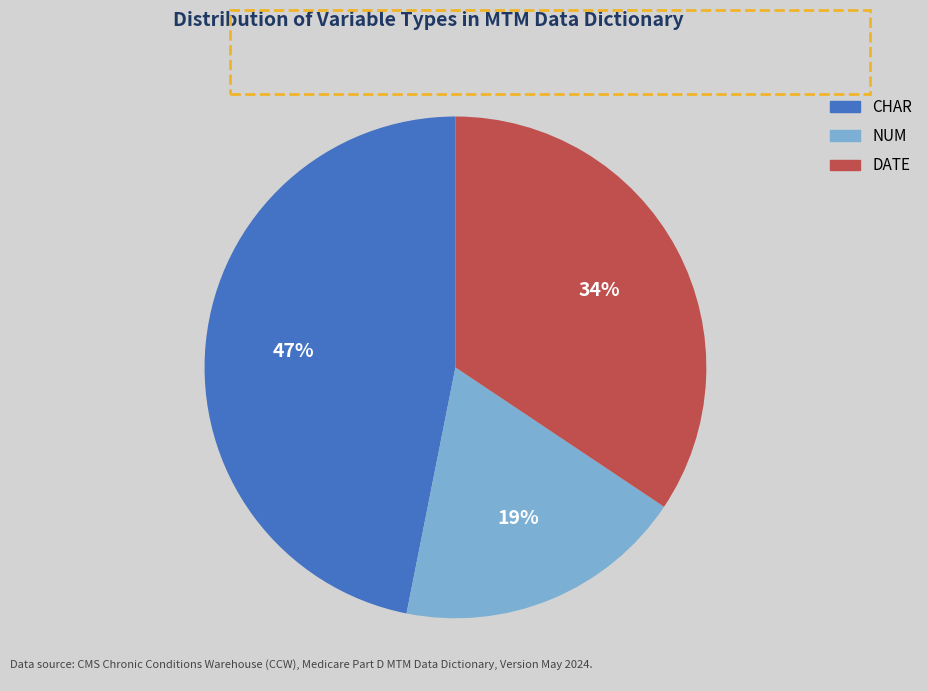

To the nearest percent, what is the average slice percentage?

33%